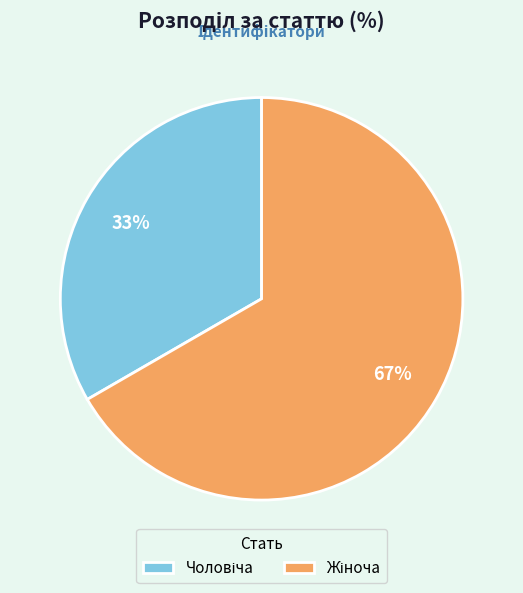

Is there a majority slice in this chart?

Yes